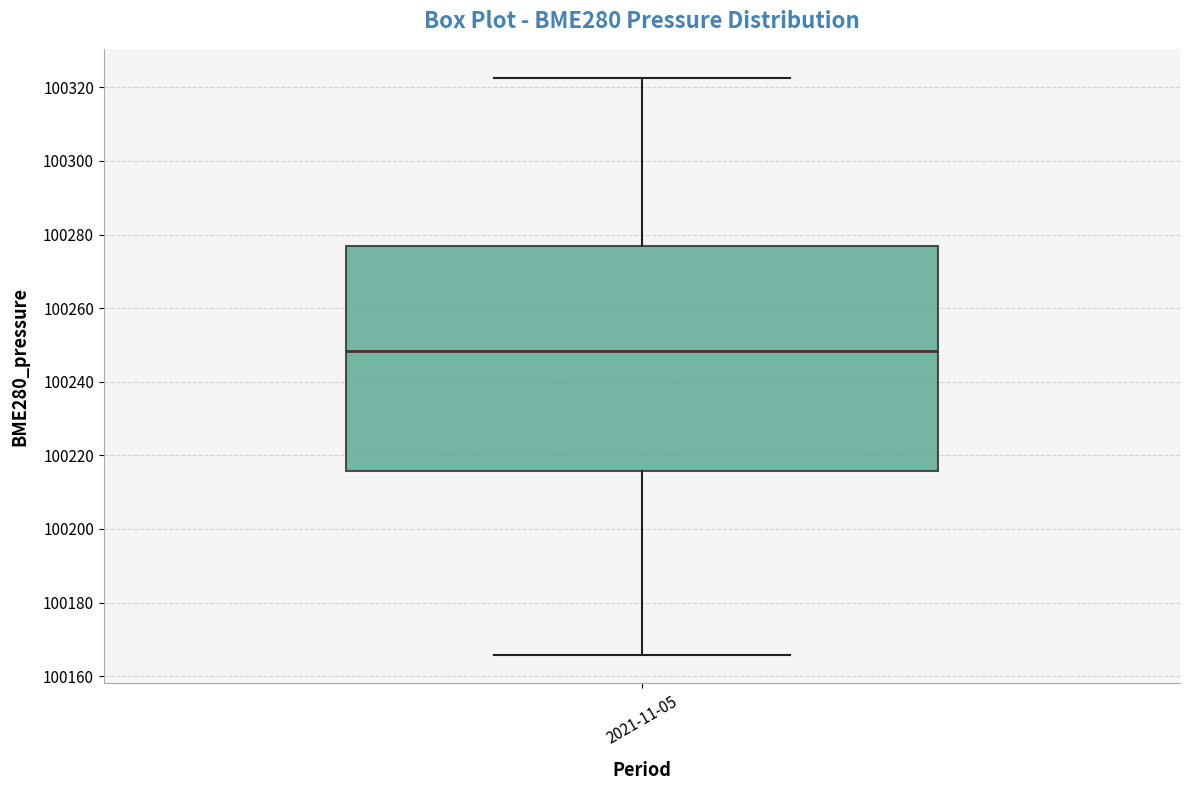

Transcribe this box plot: give where the median line is, the range the box spans, and where the two whiskers end, as read against the y-axis. The values are not printed on the chart, so give them approximately, as read against the axis.

median 100248, box 100216 to 100276, whiskers 100166 to 100322